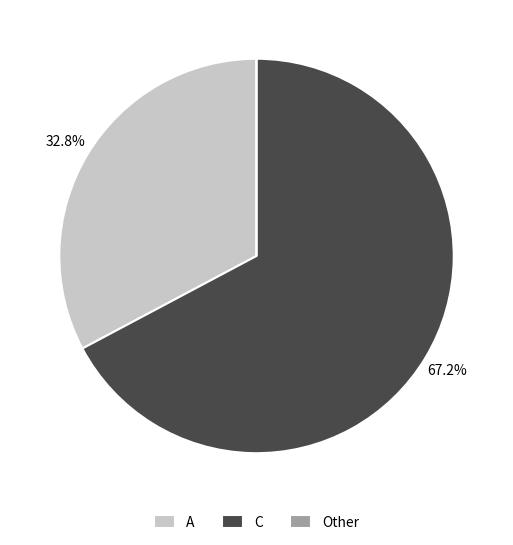

Which slice is the largest?

C